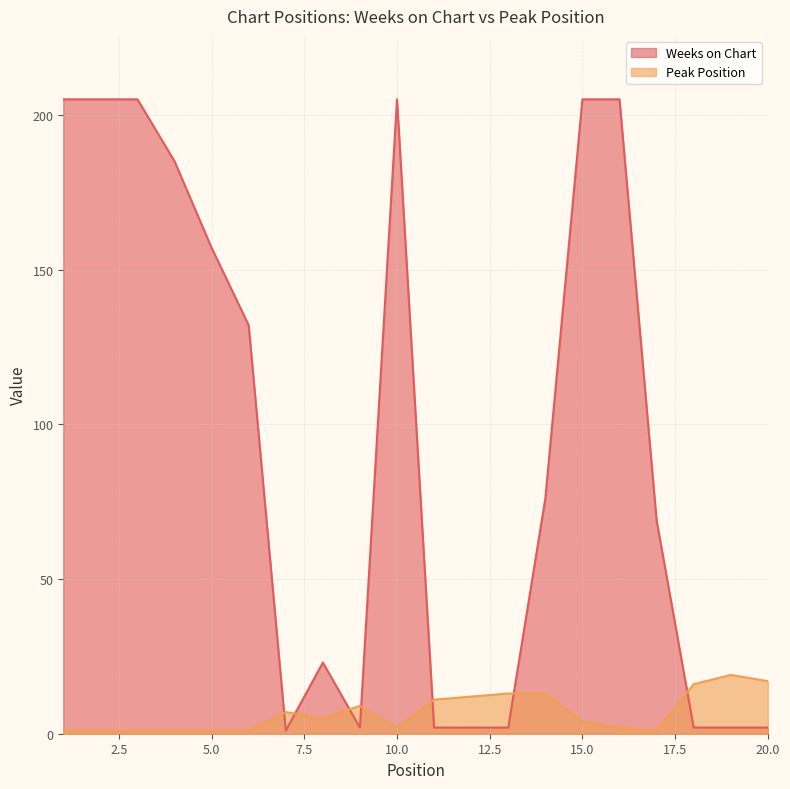

How many data points does each series have?

20